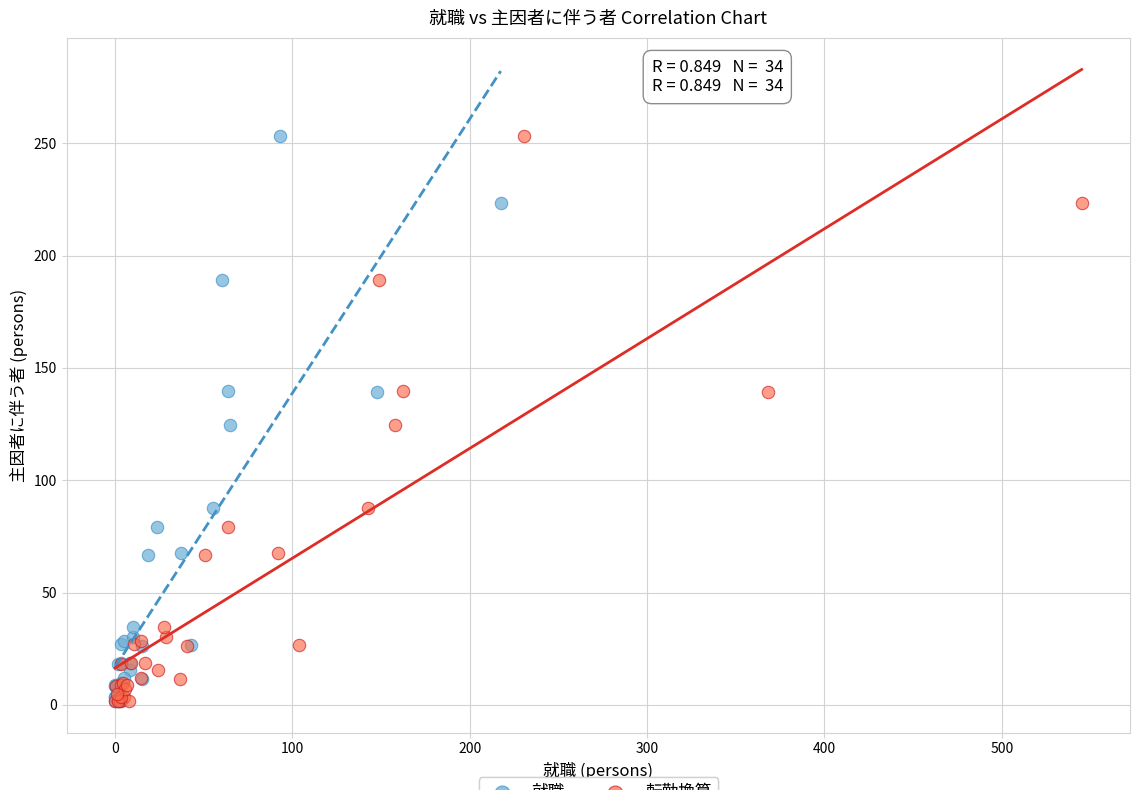

What are all the series names shown in the legend?

就職, 転勤換算